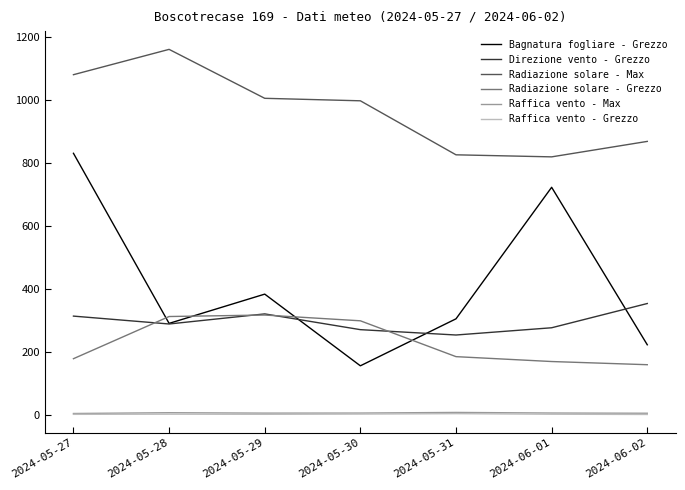

At which label is Radiazione solare - Max closest to 990?

2024-05-30